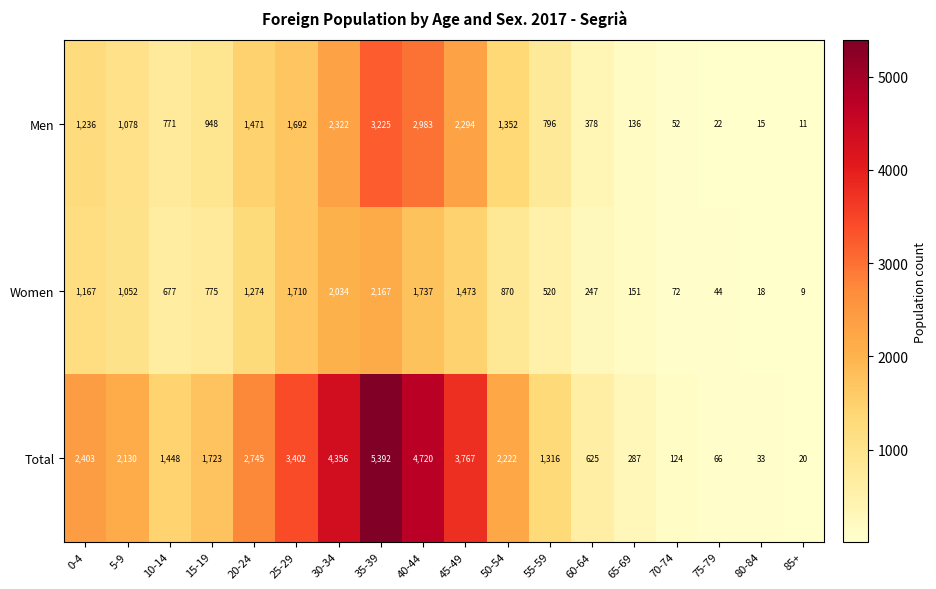

What is the average value of the Men series?

1155